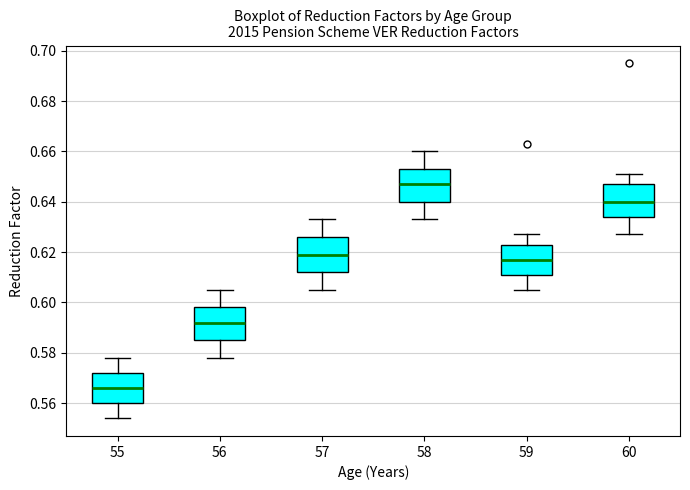

Which box's median line is the lowest?

55